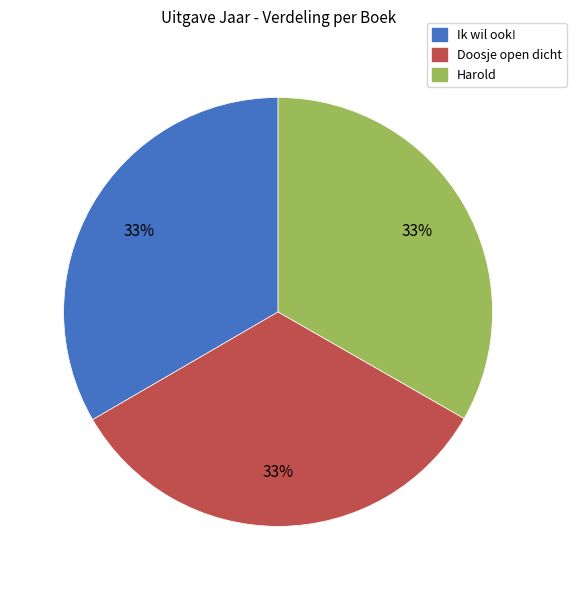

Do Ik wil ook! and Doosje open dicht together represent more than half of the pie?

Yes